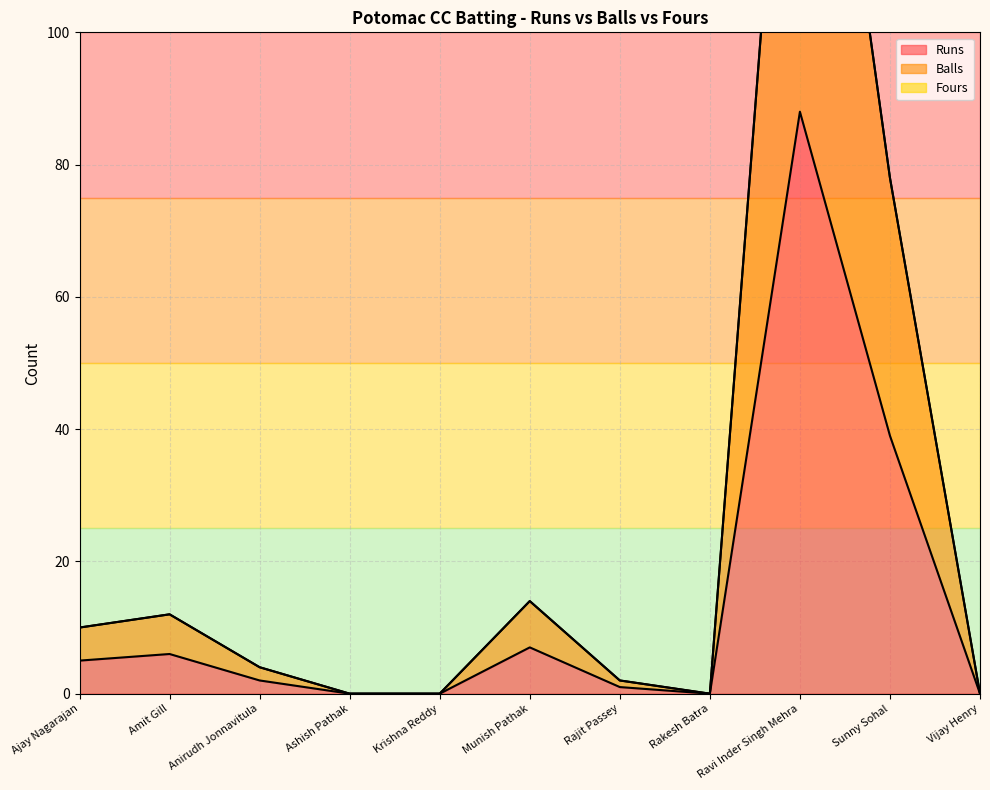

How many data points in Runs are less than 2?

5